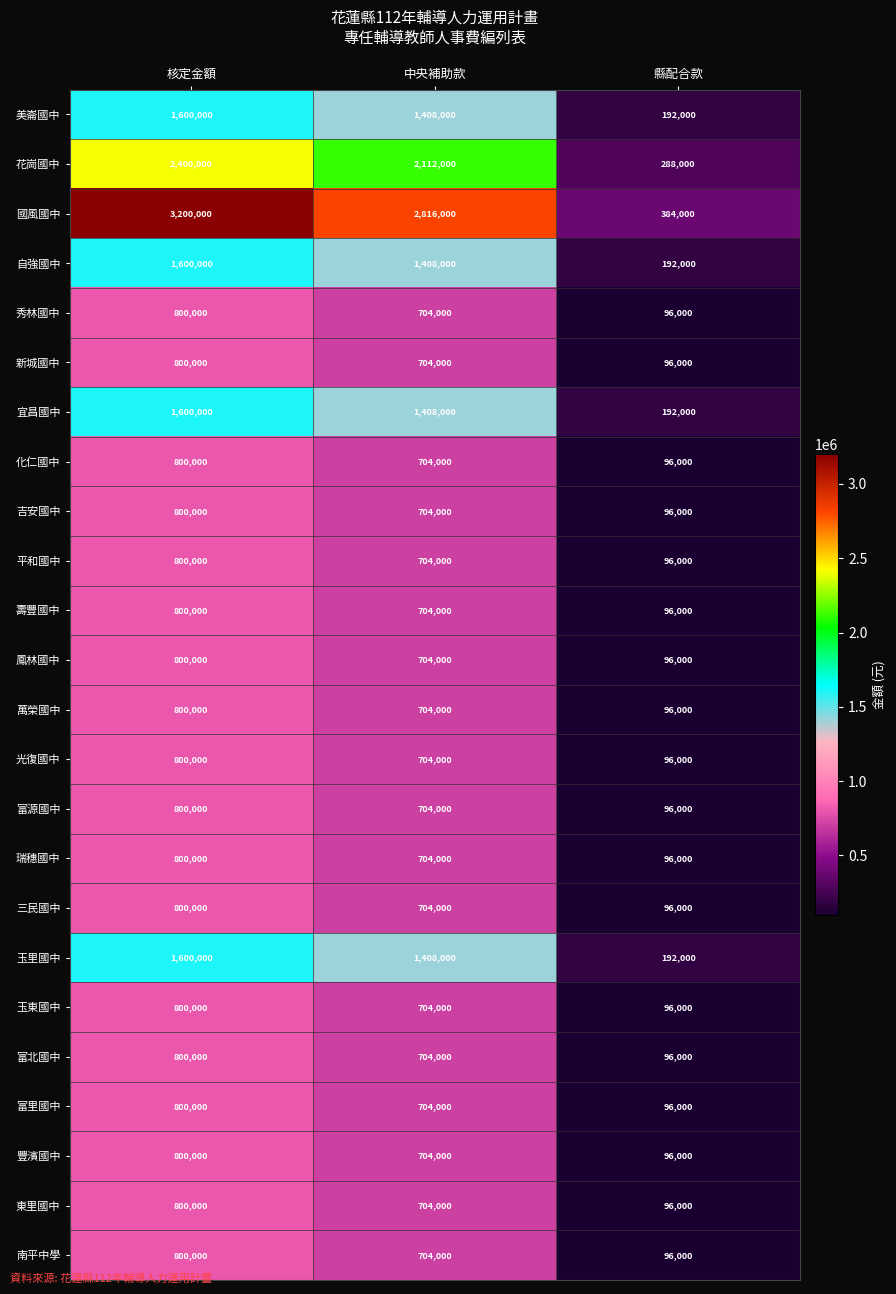

Is it true that 南平中學 equals 1120201 at 中央補助款?

False